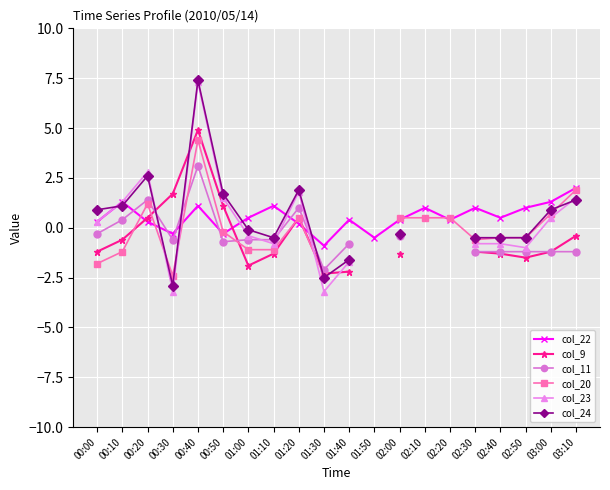

How many intersections are there between col_24 and col_22?

7